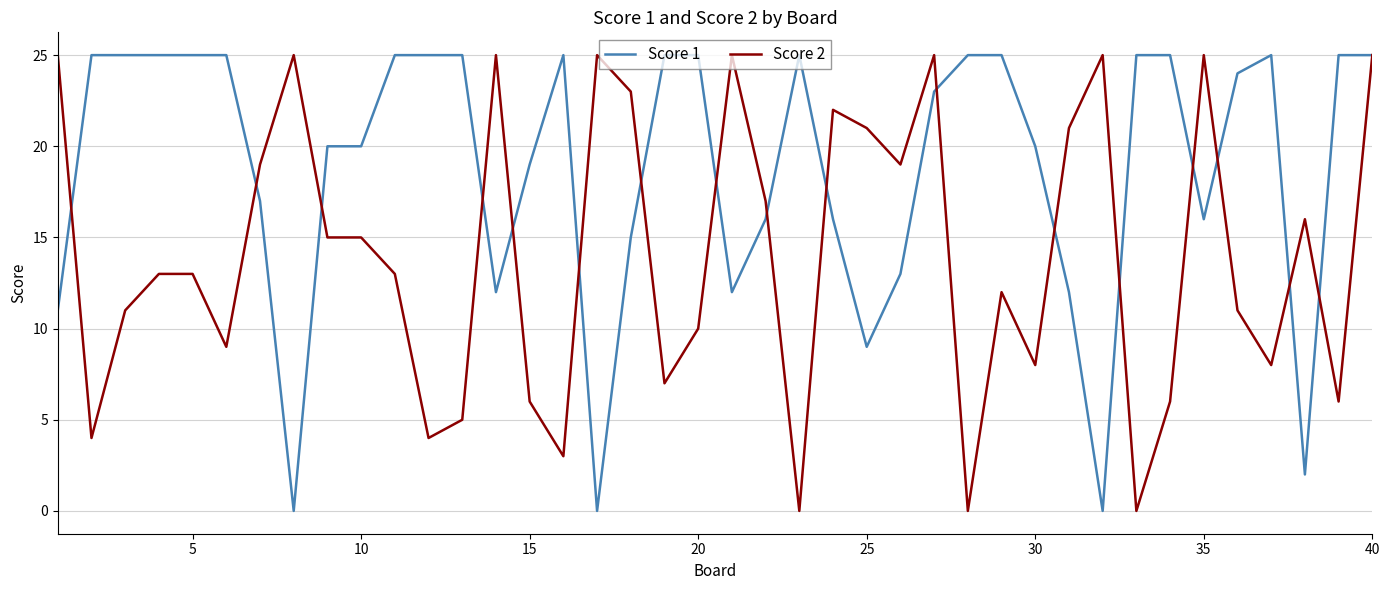

List the series in order of their overall mean, lowest first.

Score 2, Score 1